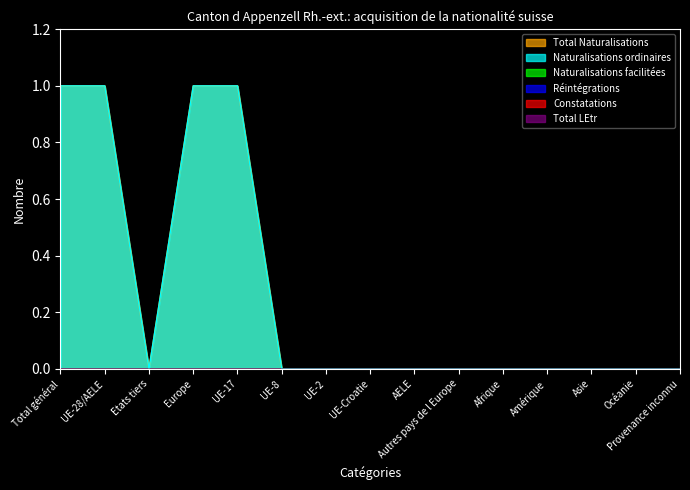

True or false: Total Naturalisations and Réintégrations cross at least once.

False